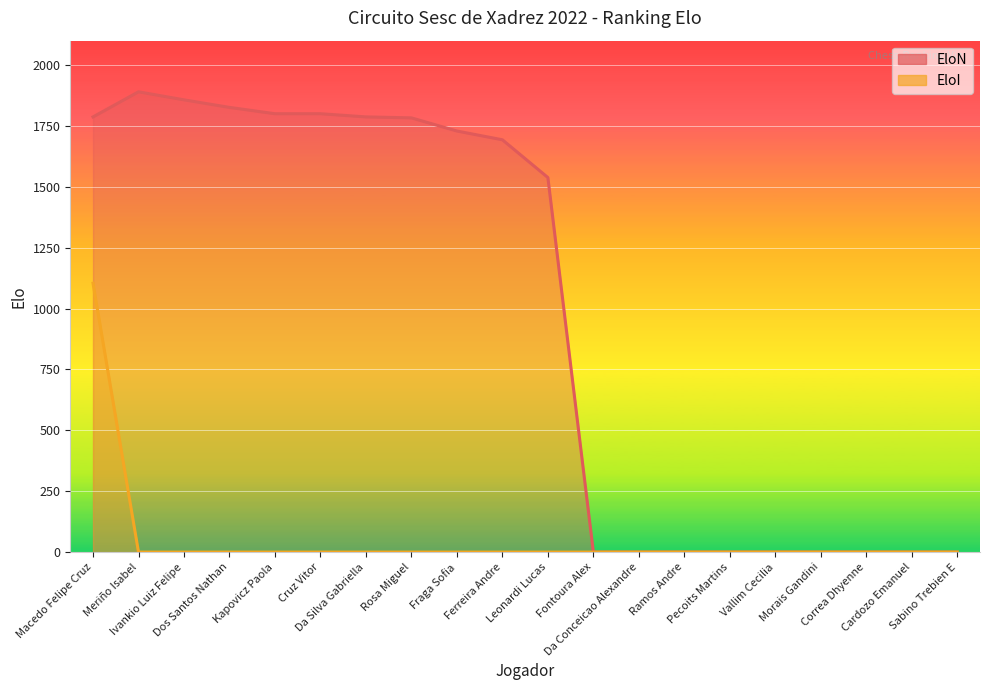

Which series has the largest range (max minus min)?

EloN